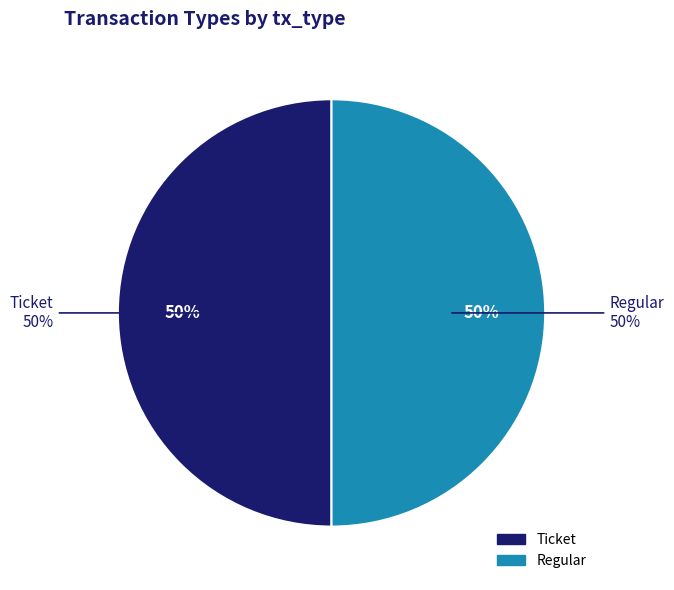

Does Ticket represent more than half of the total?

No